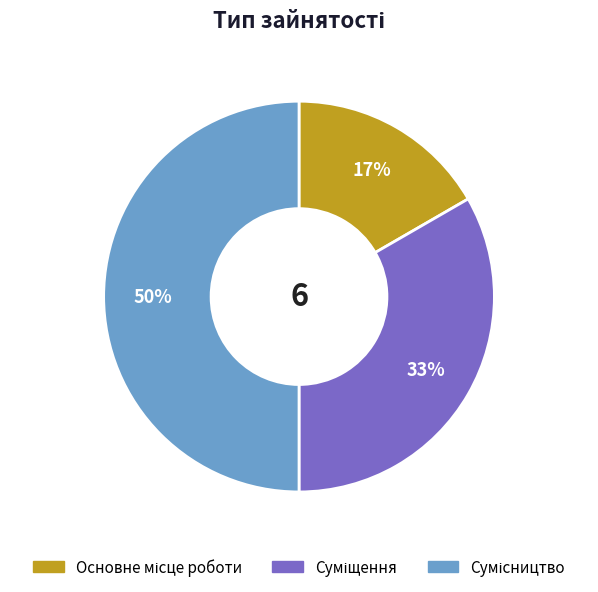

To the nearest percent, what is the difference between the largest and smallest slice percentages?

33%